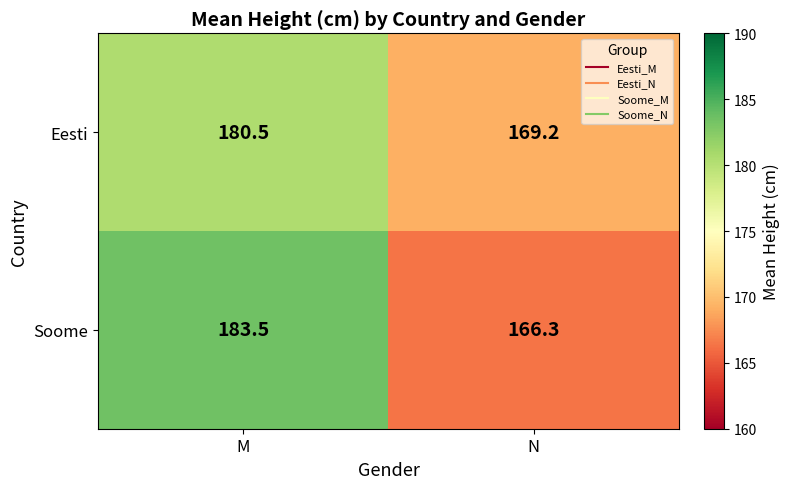

Is the value of Eesti at N greater than the value of Soome at M?

No